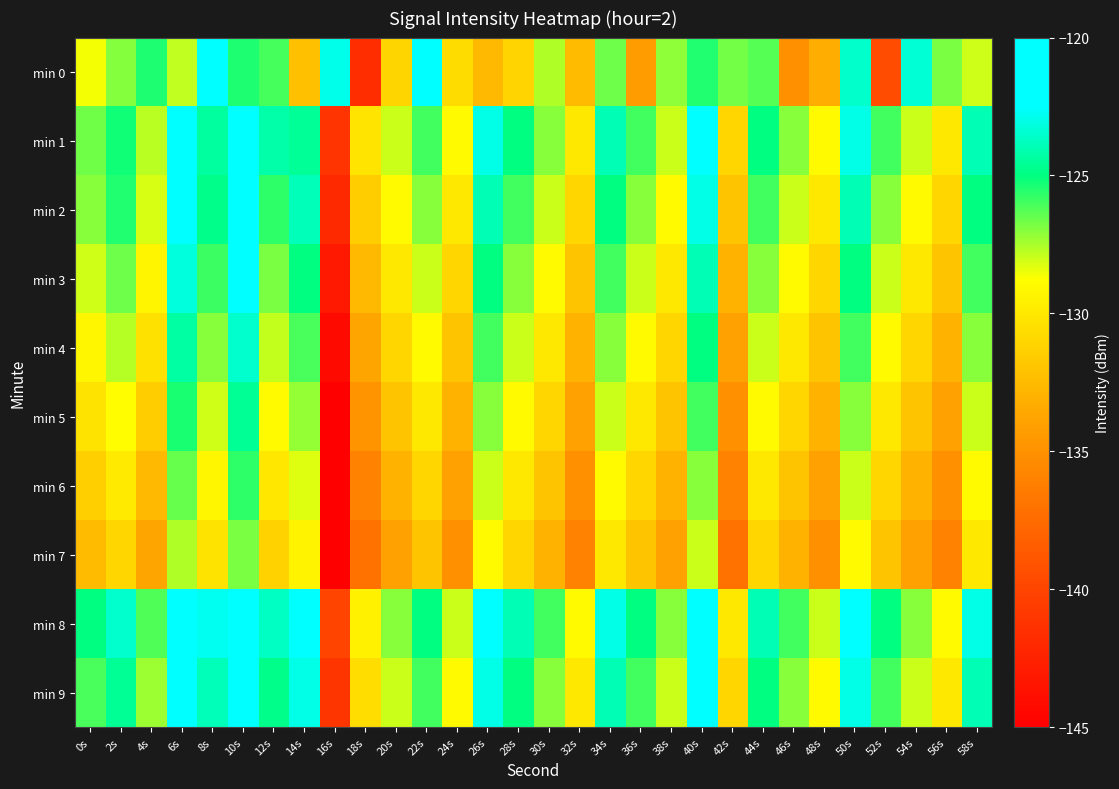

Rank the series by their maximum value, from highest to lowest.

min 8, min 9, min 1, min 2, min 0, min 3, min 4, min 5, min 6, min 7